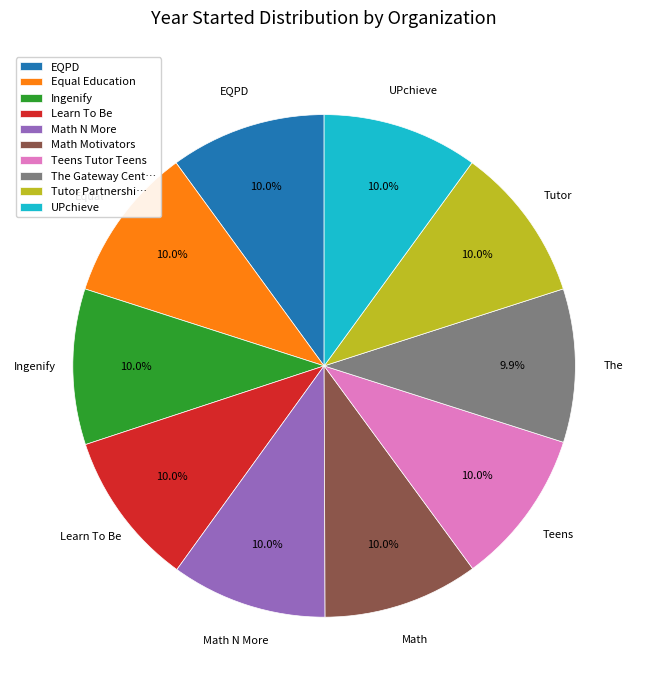

What is the ratio of the value at UPchieve to the value at Math Motivators?

1.0